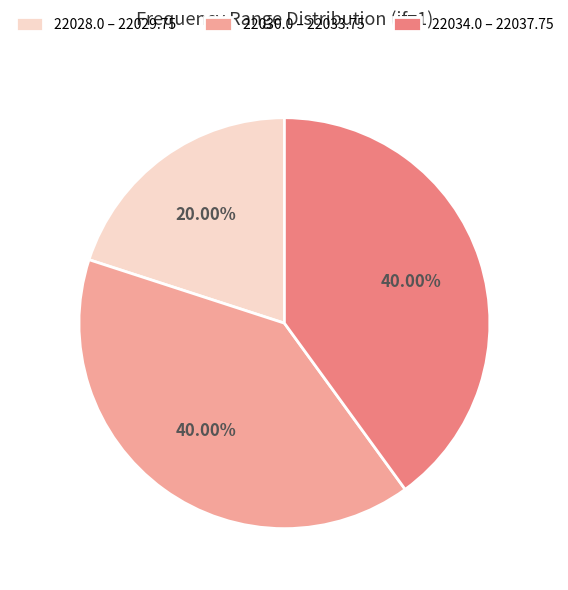

Do 22028.0 – 22029.75 and 22030.0 – 22033.75 together represent more than half of the pie?

Yes